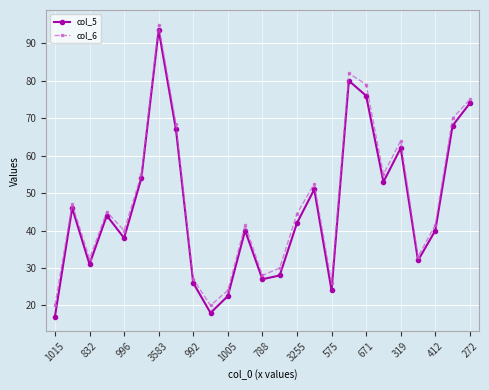

At how many categories does at least one series exceed 48?

10